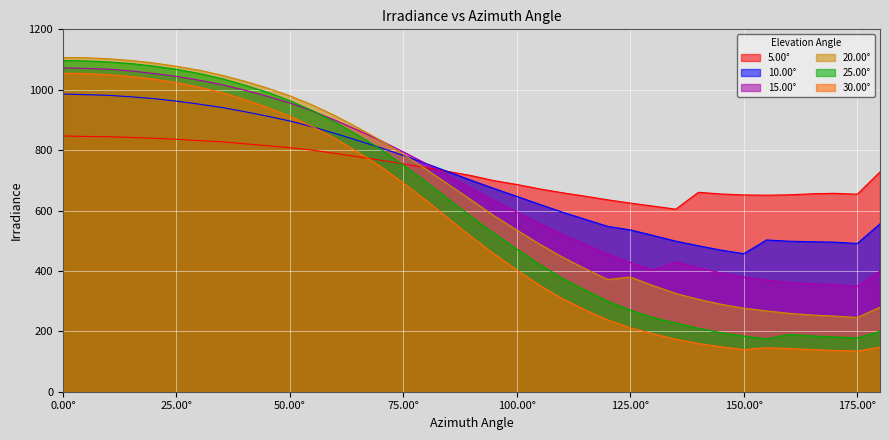

What is the label of the 18th point from the left?

85.00°